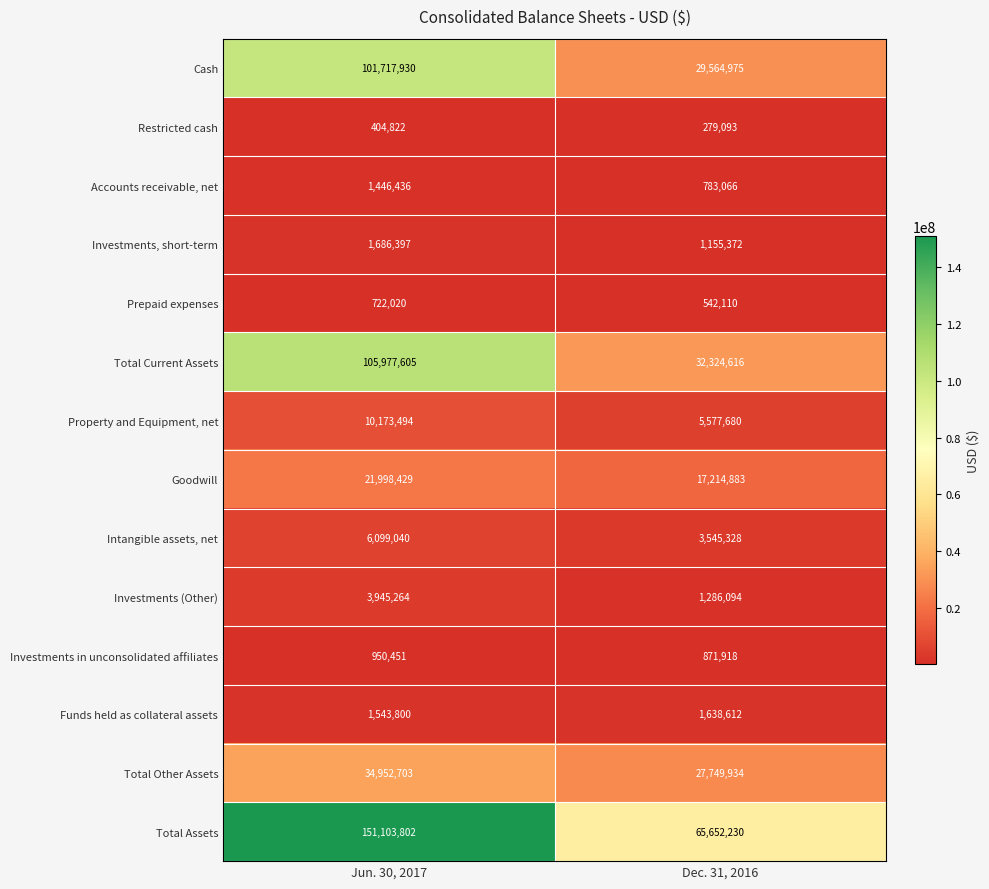

What is the spread (max minus min) of values at Dec. 31, 2016?

65373137